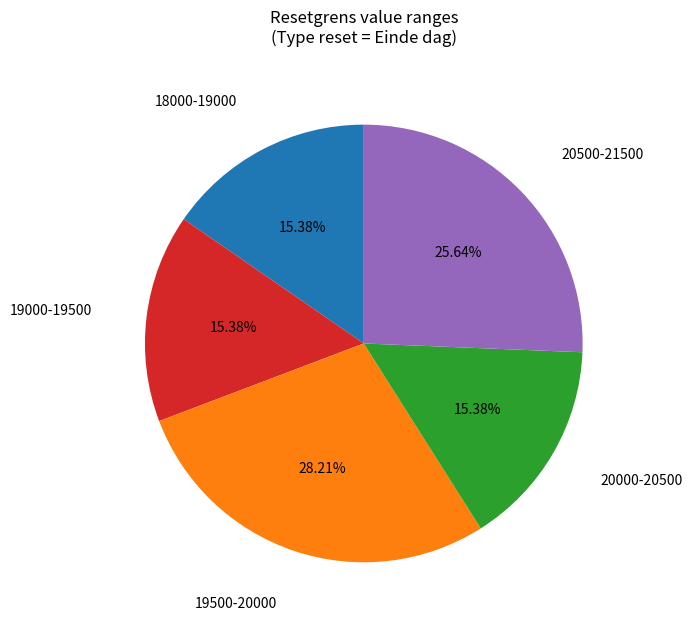

Does any single category account for the majority?

No